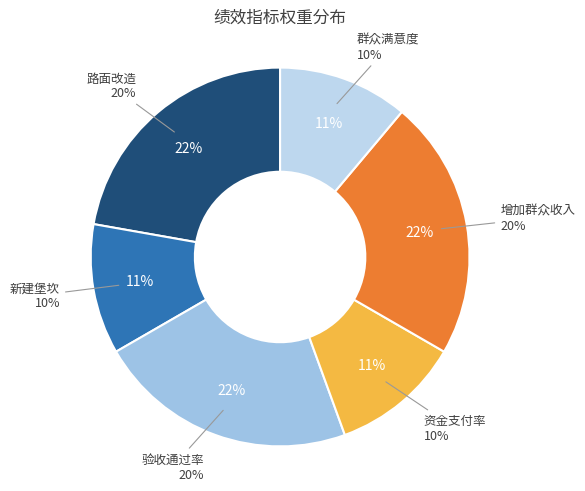

To the nearest percent, what is the difference between the 资金支付率 and 路面改造 slice percentages?

11%